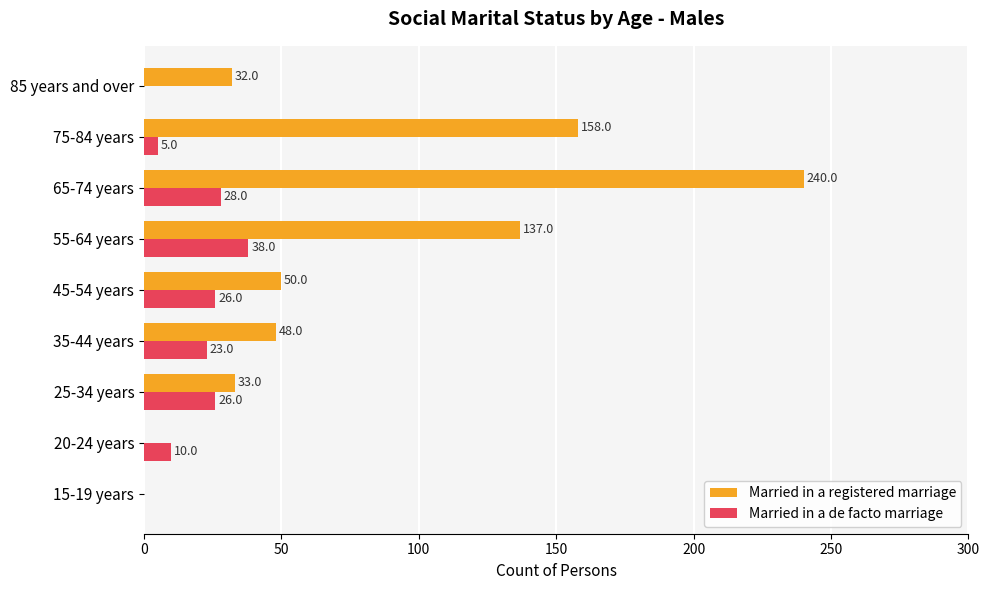

What is the highest value of the Married in a de facto marriage series?

38